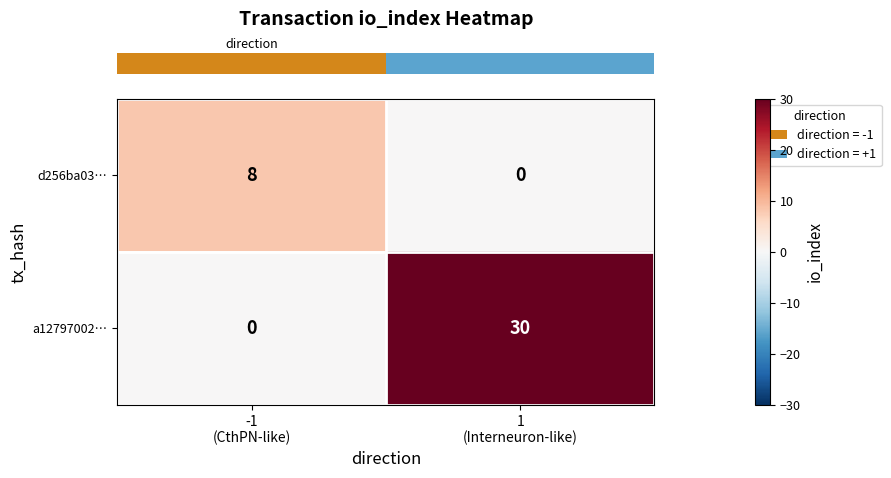

What is the sum of all d256ba03… values?

8